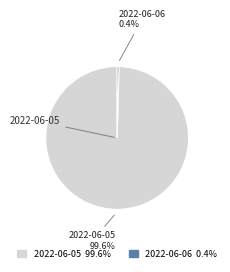

Does 2022-06-06 account for over 50% of the chart?

No